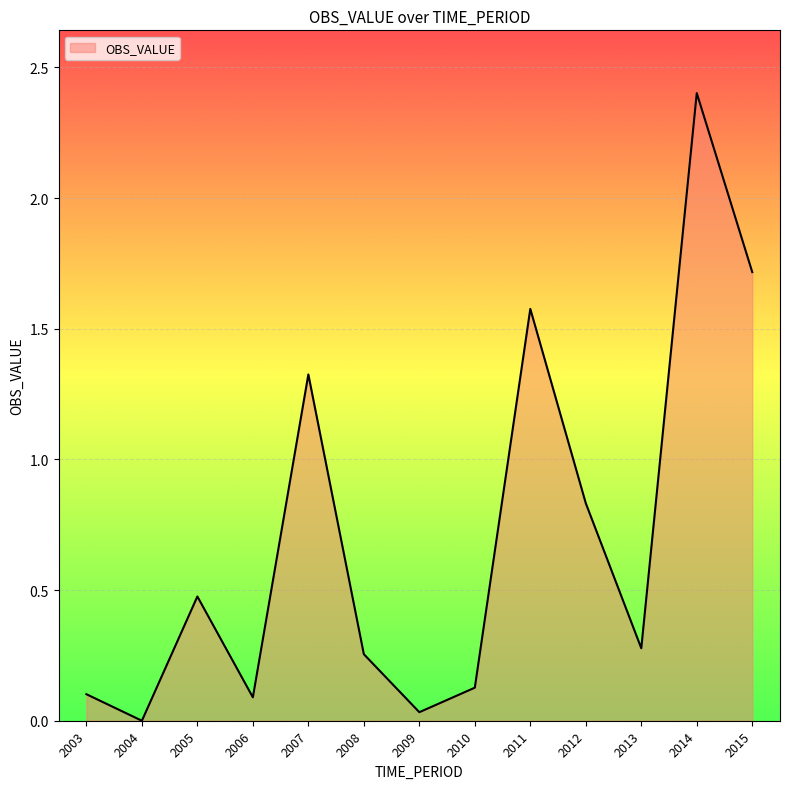

How many lines are shown in the chart?

1